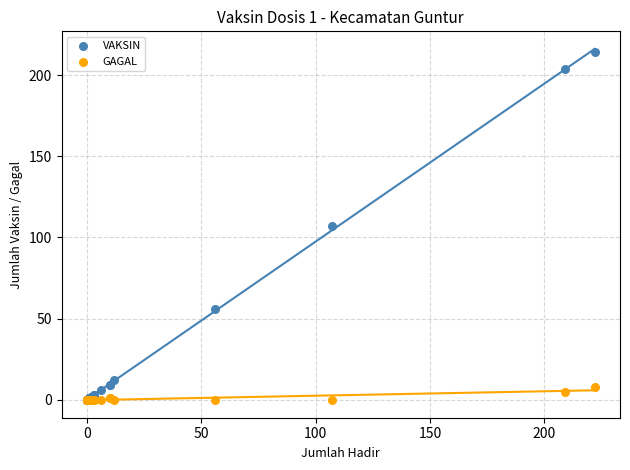

Which series has the widest spread of Y values?

VAKSIN